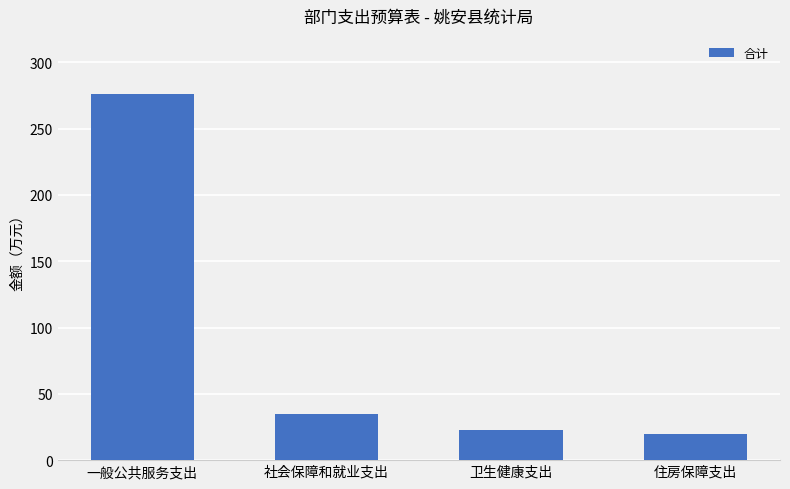

What is the approximate value at 卫生健康支出?

23.1